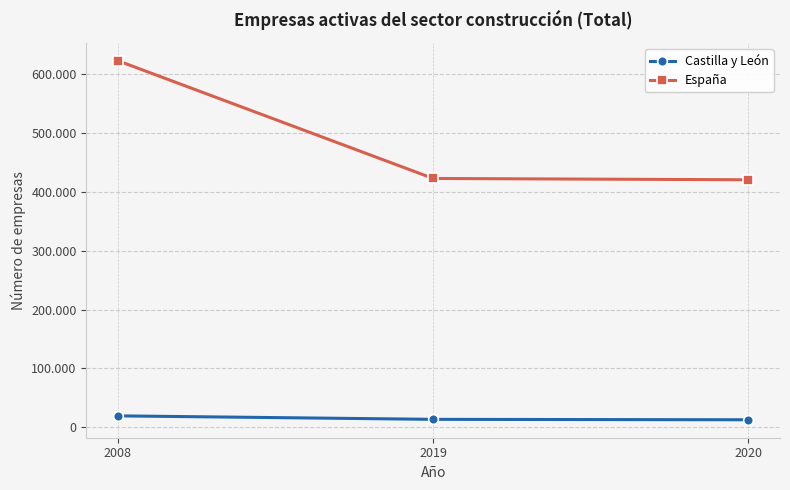

What are all the series names shown in the legend?

Castilla y León, España